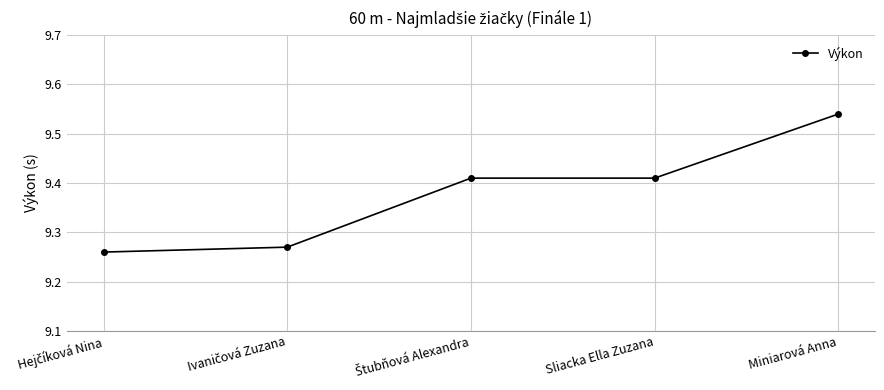

How many values are between 9 and 10?

5